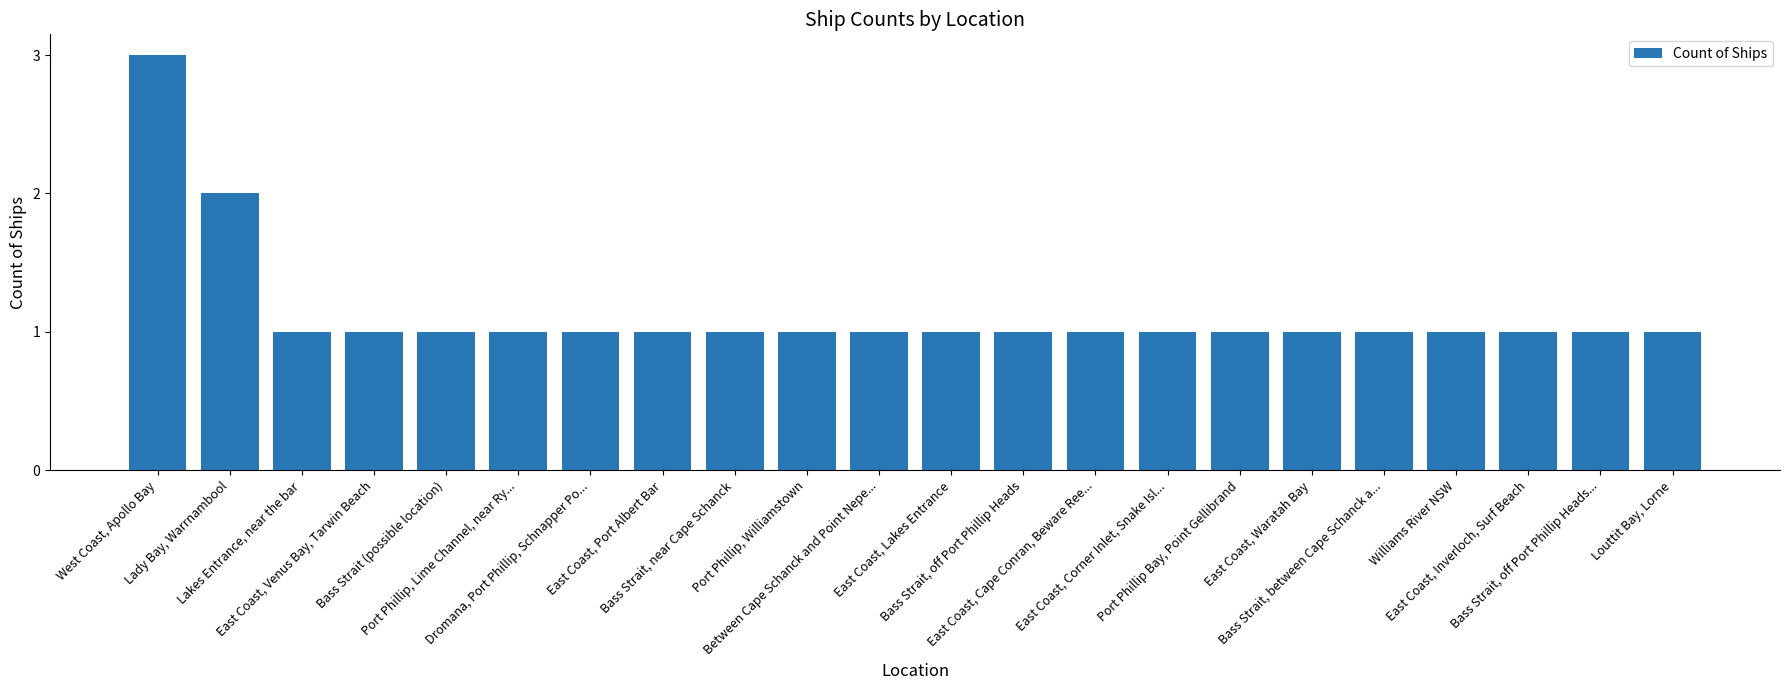

What is the label of the 10th bar from the left?

Port Phillip, Williamstown